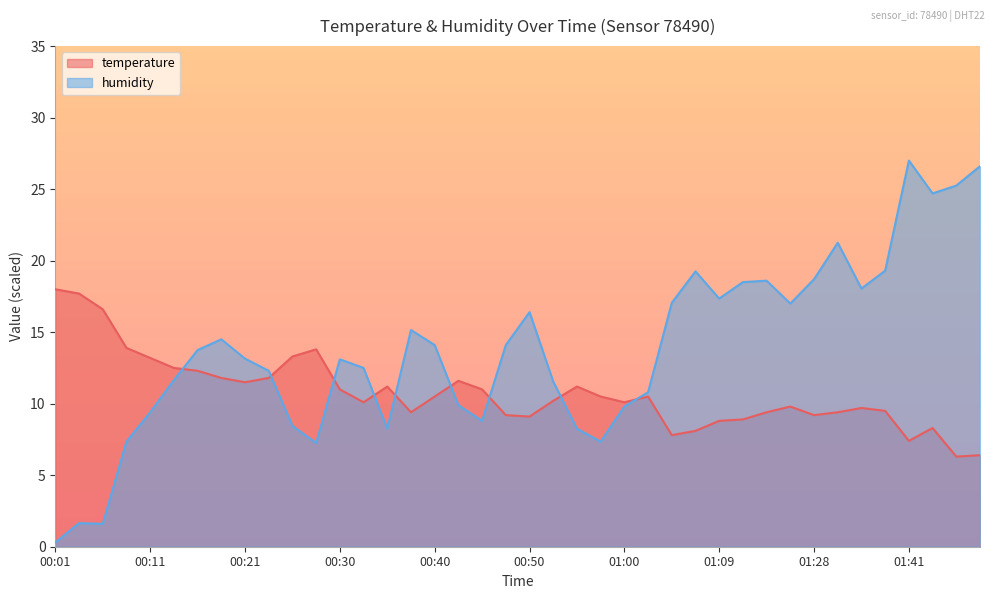

How many lines are shown in the chart?

2